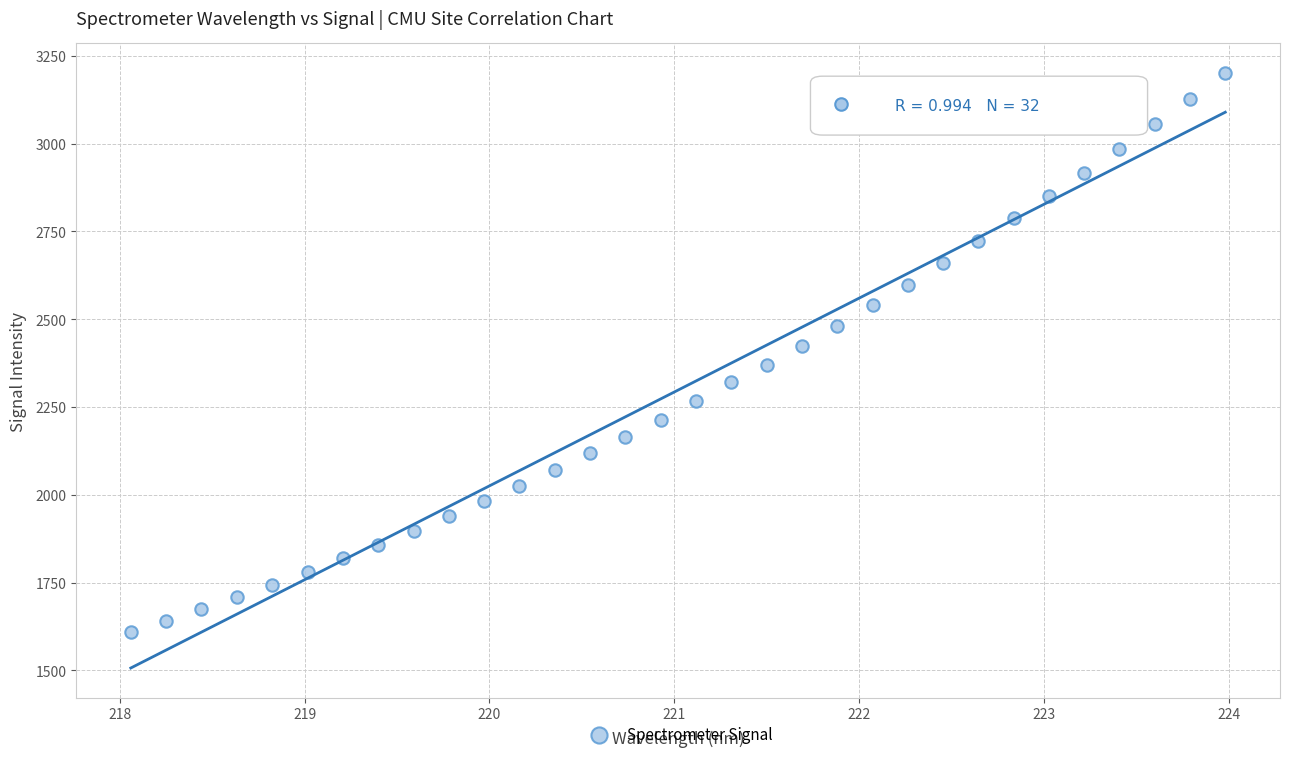

What is the range of X values (max minus min)?

5.9